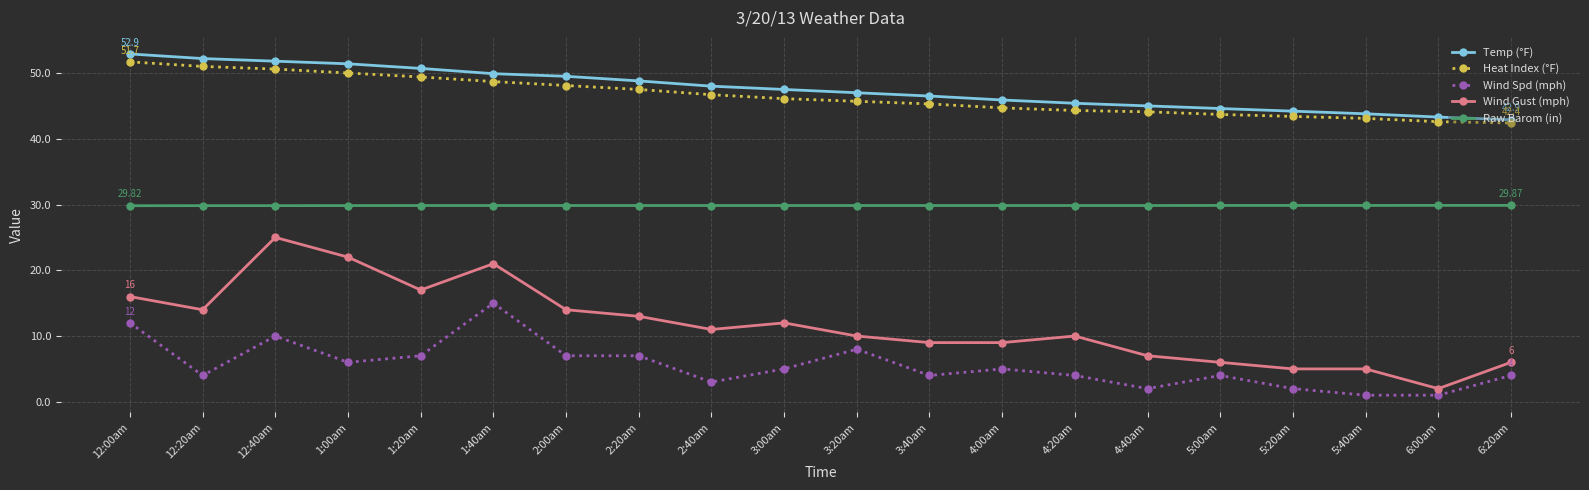

What is the difference between the maximum and minimum values in the Temp (°F) series?

10.0